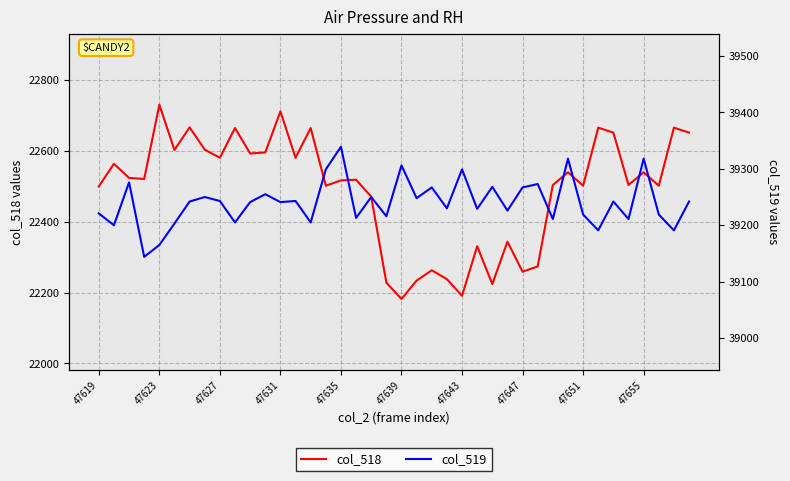

What is the highest value of the col_518 series?

22731